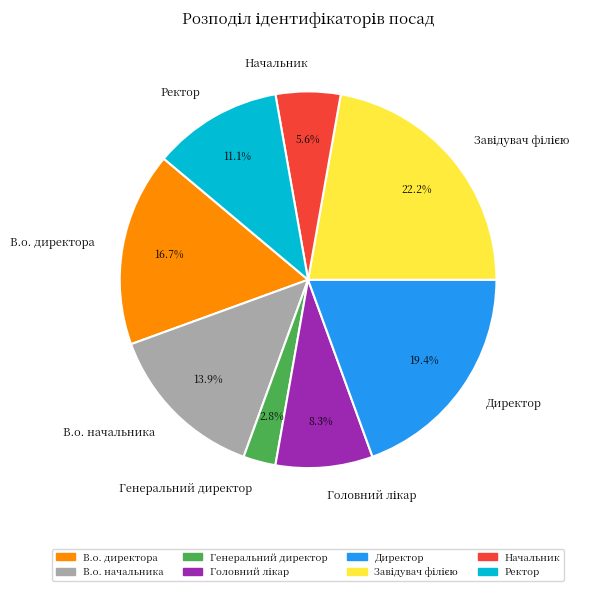

To the nearest percent, what is the difference between the Начальник and Ректор slice percentages?

6%